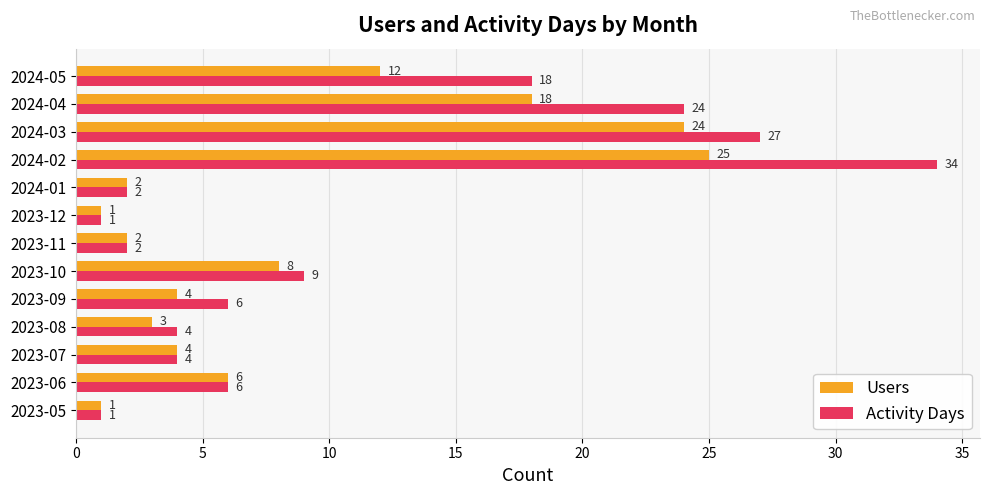

Is the value of Activity Days at 2024-02 greater than the value of Users at 2023-12?

Yes